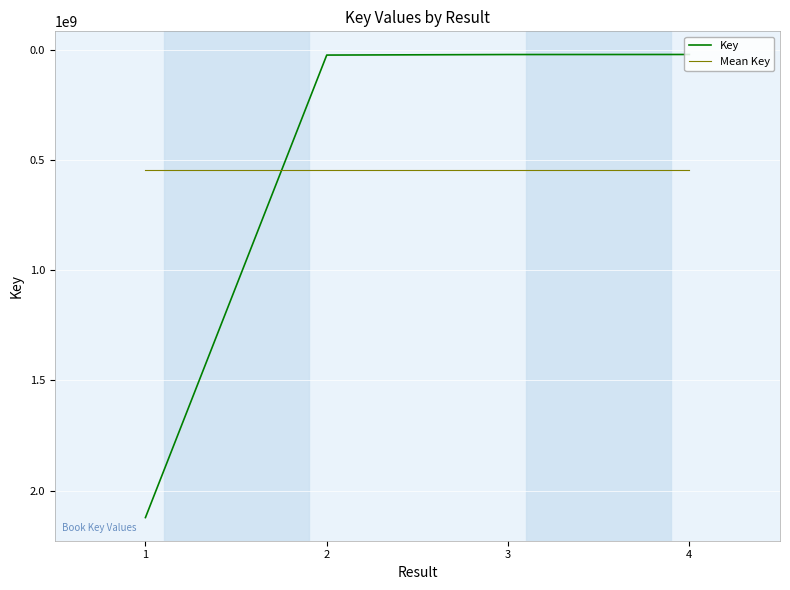

What is the average value of the Mean Key series?

545868639.5